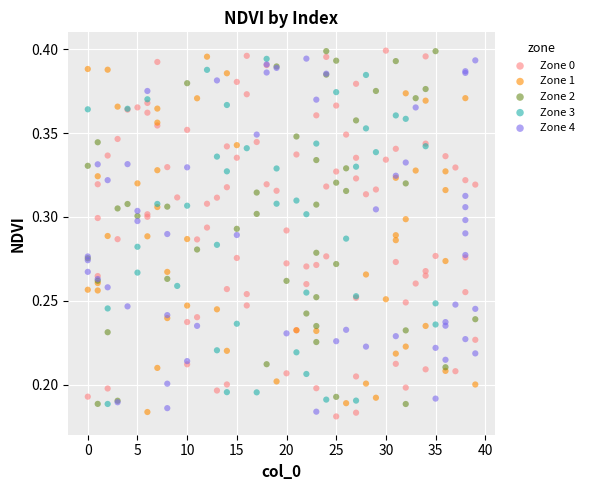

What are all the series names shown in the legend?

Zone 0, Zone 1, Zone 2, Zone 3, Zone 4